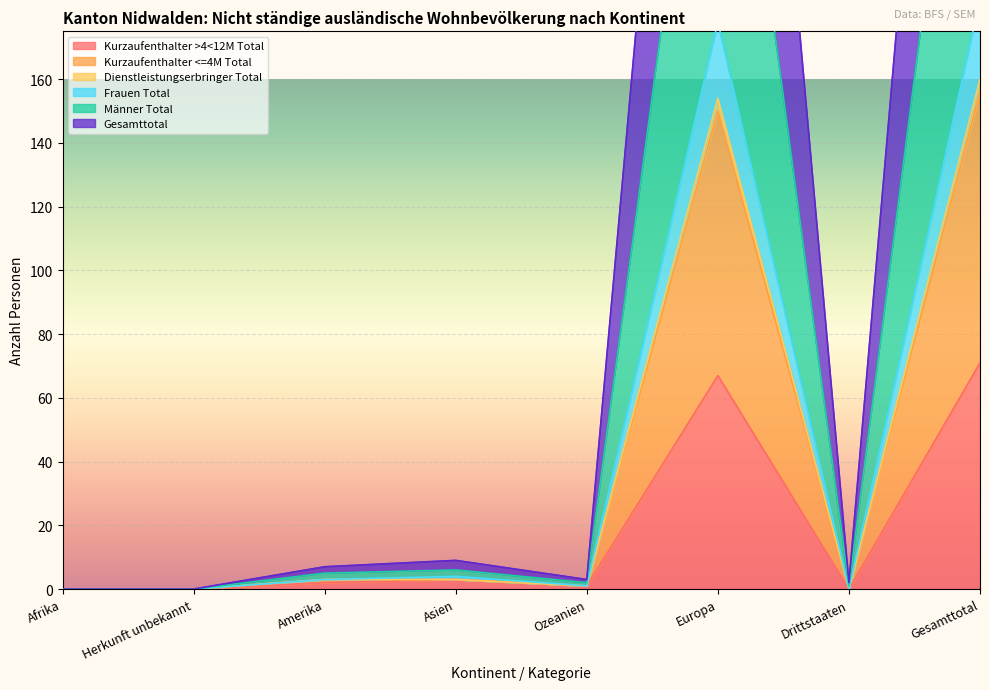

List the labels in order of Gesamttotal value, largest first.

Gesamttotal, Europa, Amerika, Asien, Ozeanien, Afrika, Herkunft unbekannt, Drittstaaten